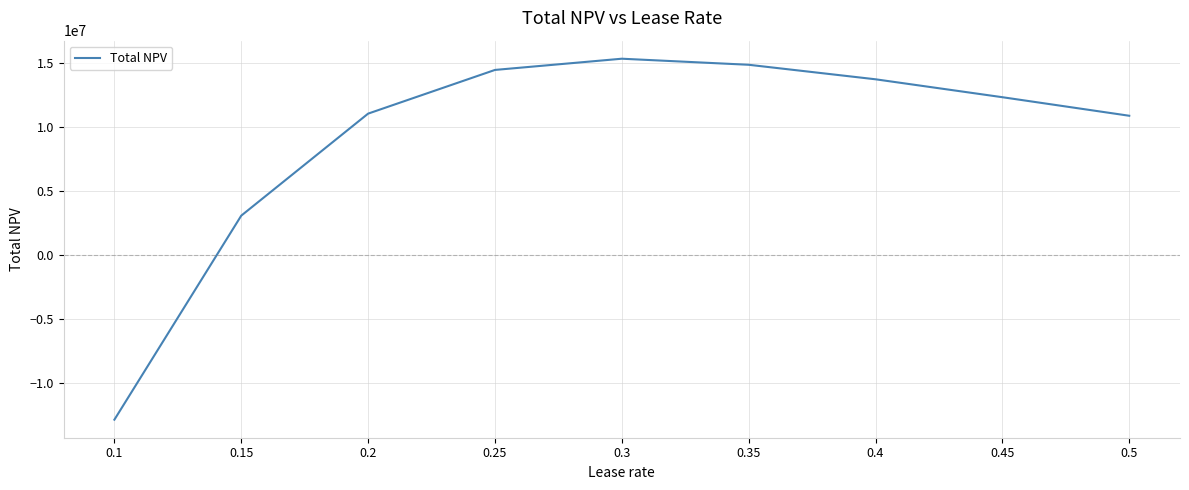

What is the difference between the maximum and minimum values?

28231163.3